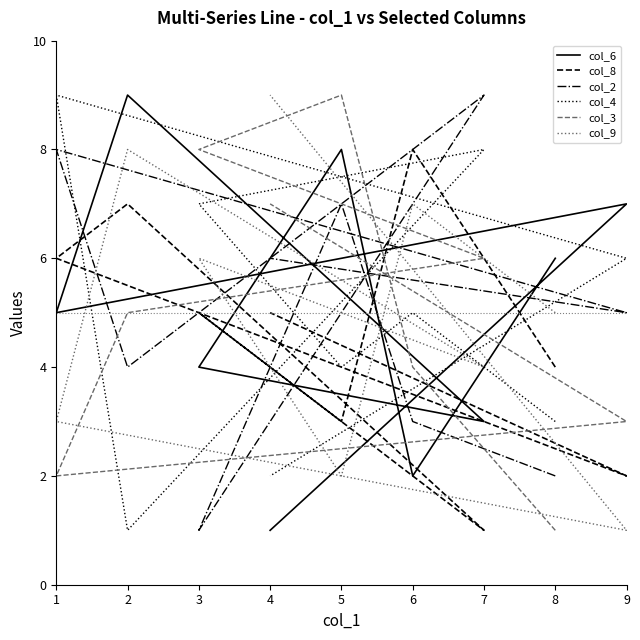

List the series in order of their peak value, lowest first.

col_8, col_6, col_2, col_4, col_3, col_9